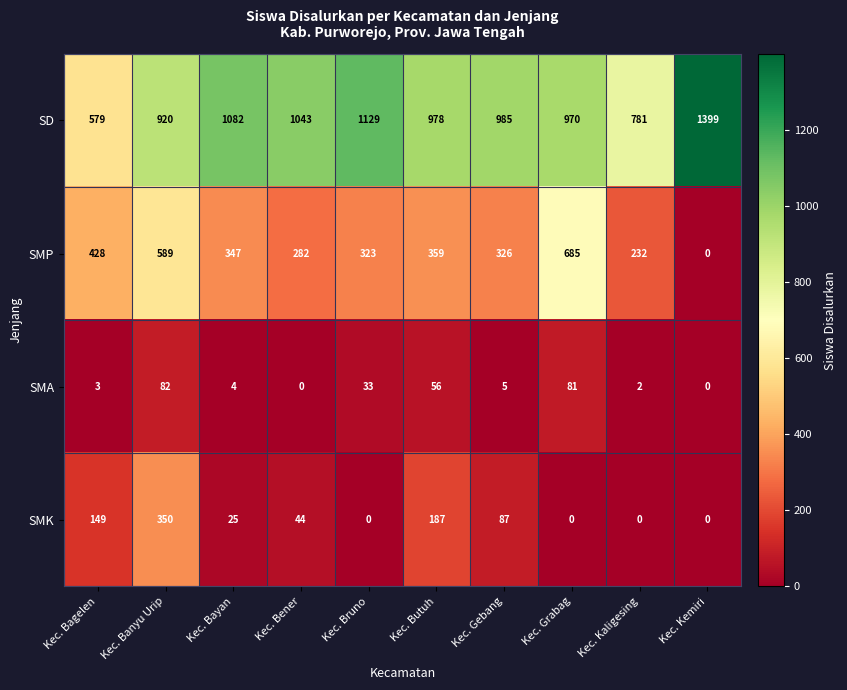

True or false: SMP has a value of 347 at Kec. Bayan.

True